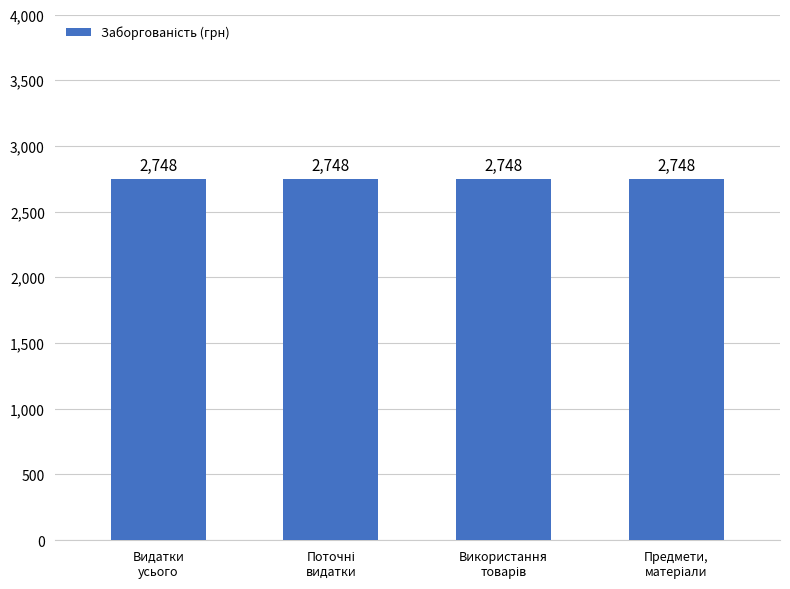

At which category does the chart reach its peak across all series?

Видатки - усього